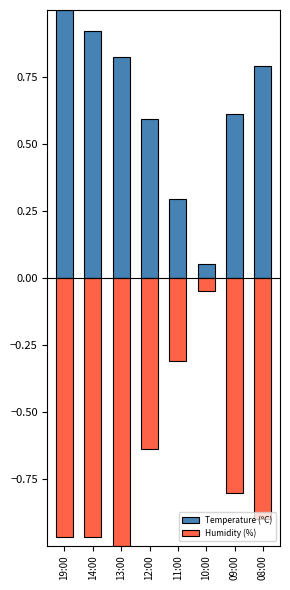

Is the value of Humidity (%) at 08:00 greater than the value of Temperature (ºC) at 08:00?

No